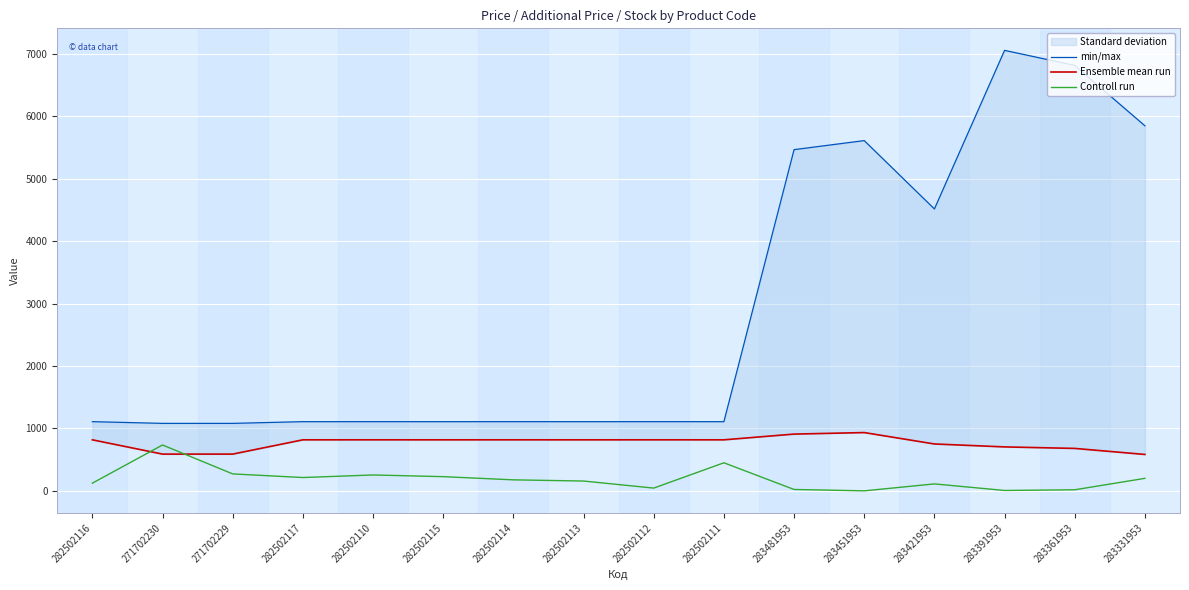

The value of Ensemble mean run at 282502115 is 818.5. True or false?

True